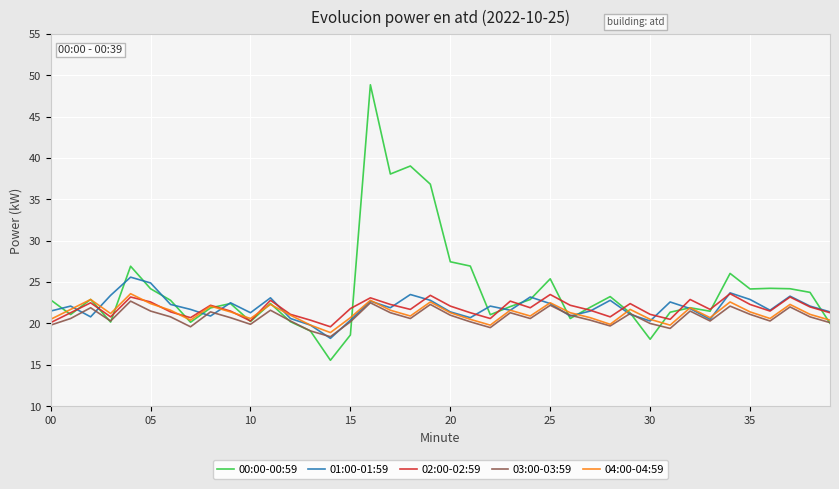

Does the chart have visible grid lines?

Yes